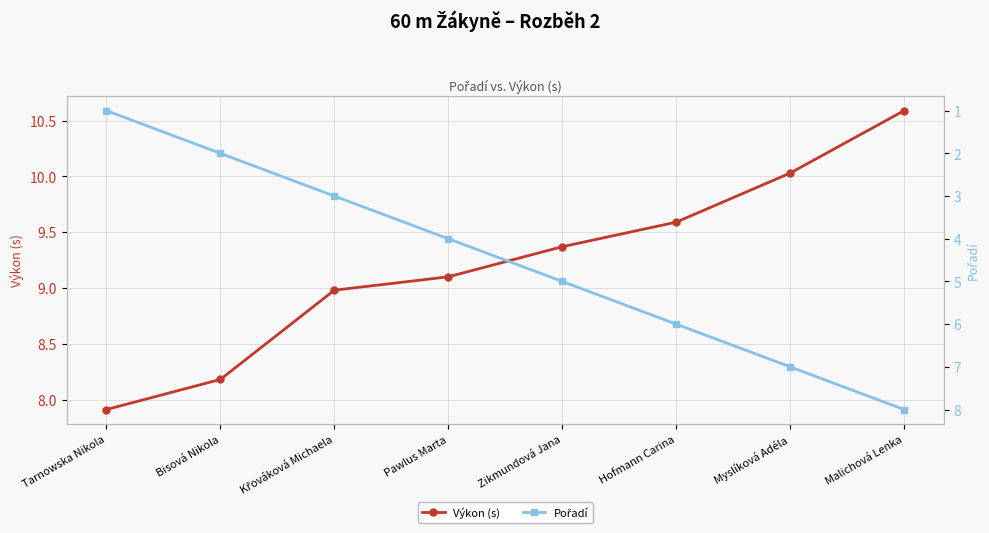

Does the chart have visible grid lines?

Yes